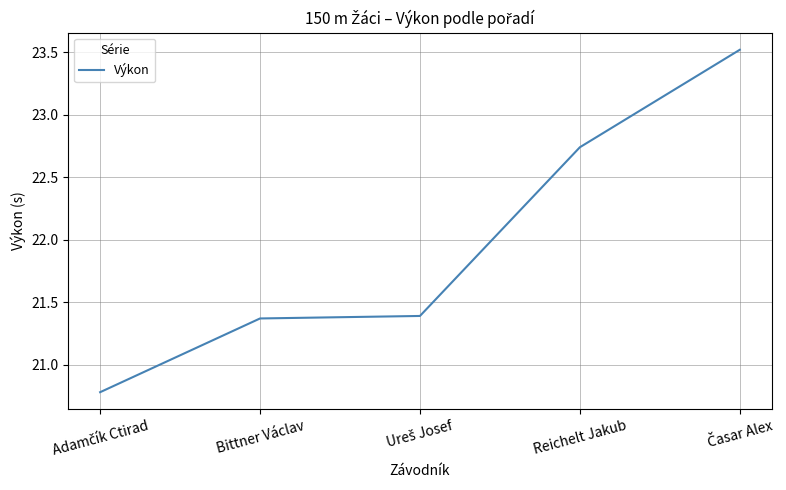

True or false: the data has more than 1 interior local peaks.

False